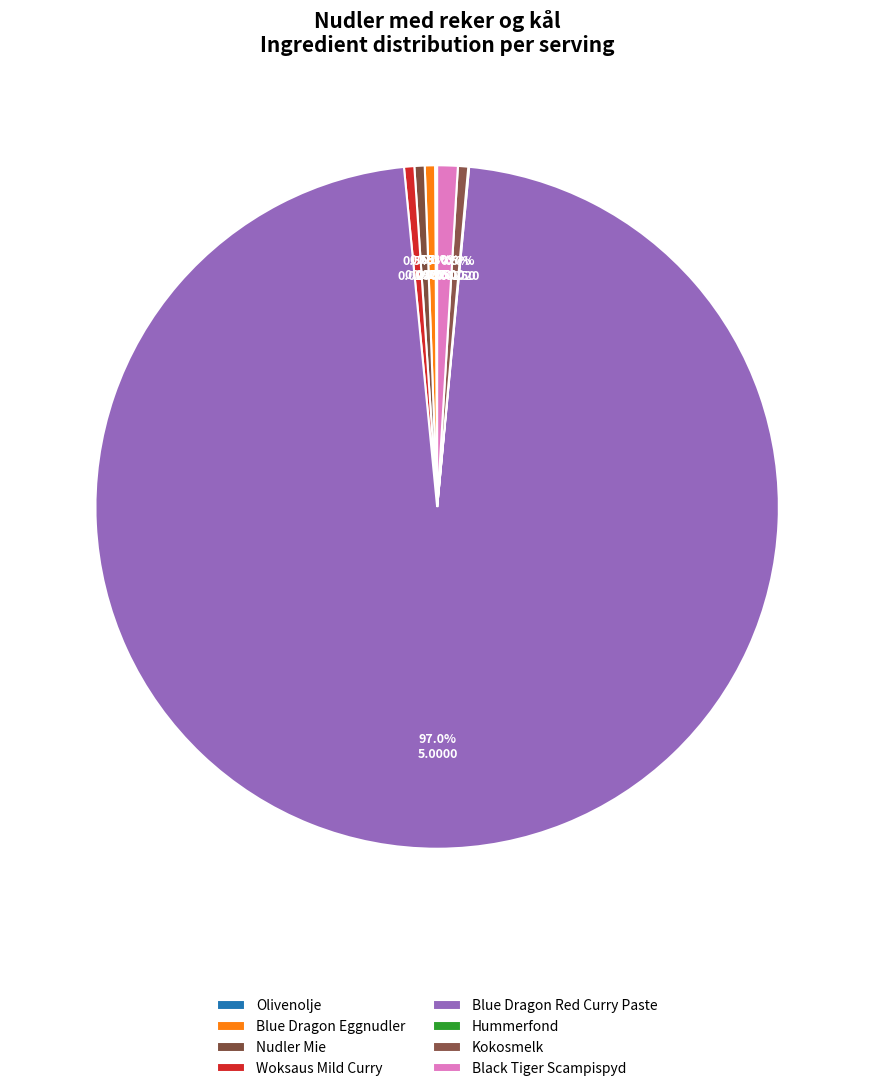

True or false: Black Tiger Scampispyd accounts for 1% of the total.

True